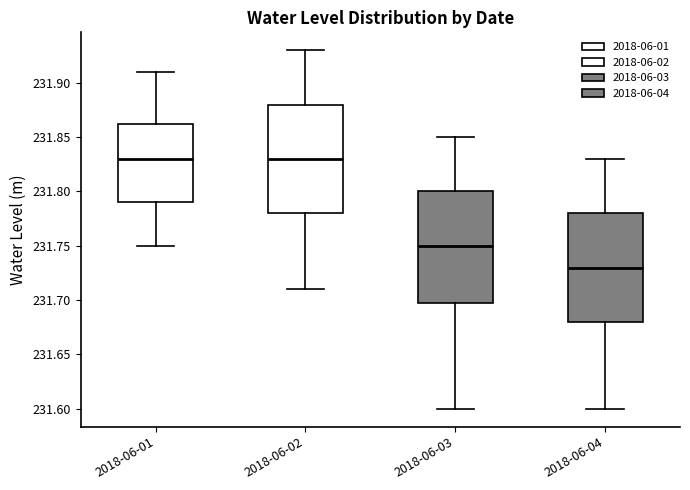

Where does the lower whisker of the box for 2018-06-03 end on the y-axis? The values are not printed on the chart, so give them approximately, as read against the axis.

231.600